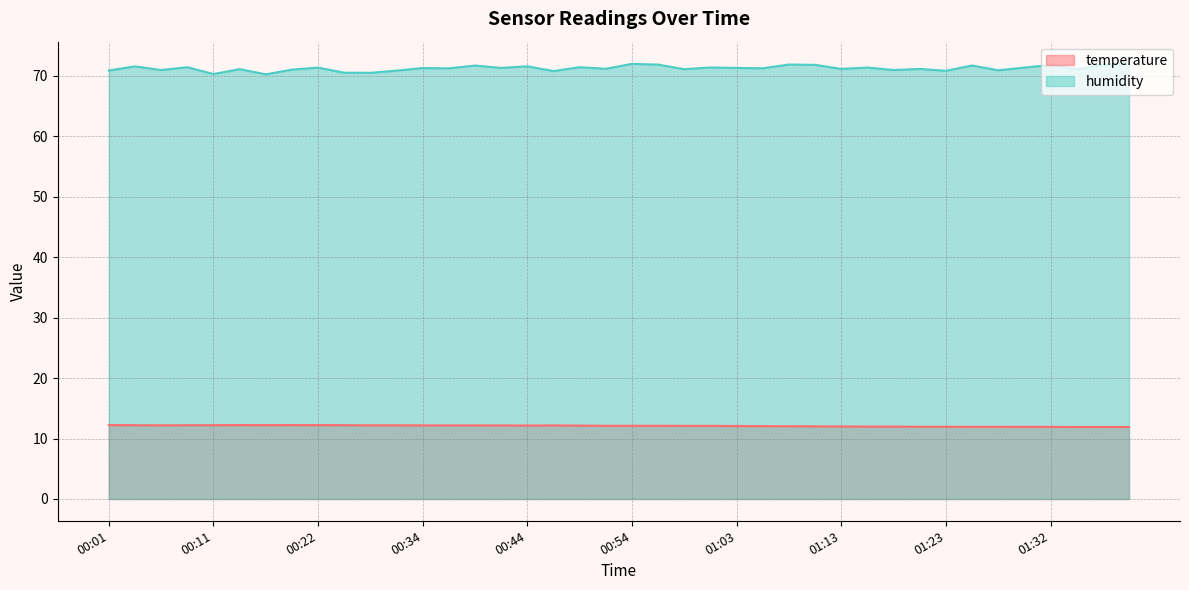

At how many categories does at least one series exceed 13?

40